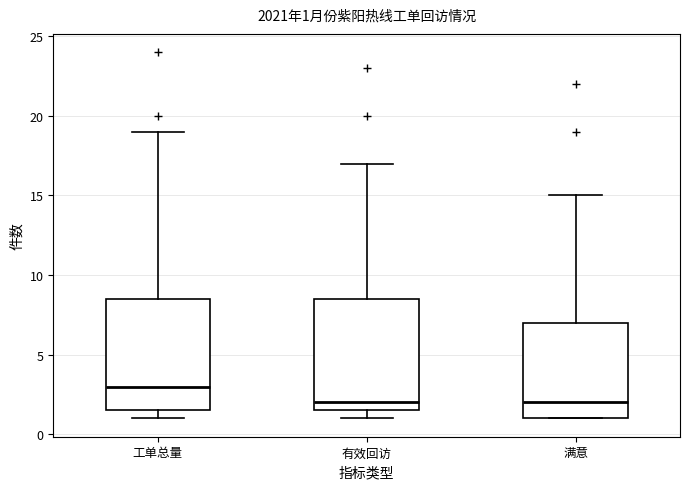

Which box has the highest median line?

工单总量